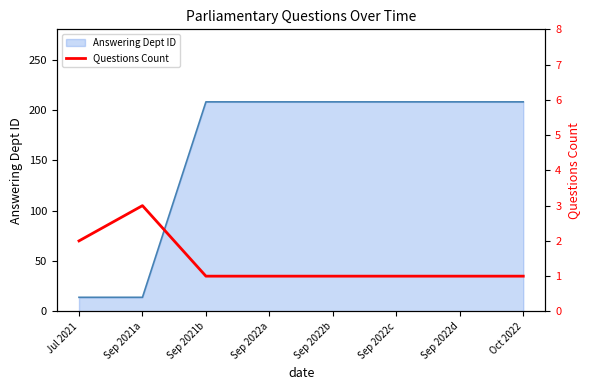

Reading left to right, list all the values displayed in this chart.

Jul 2021=2	Sep 2021a=3	Sep 2021b=1	Sep 2022a=1	Sep 2022b=1	Sep 2022c=1	Sep 2022d=1	Oct 2022=1